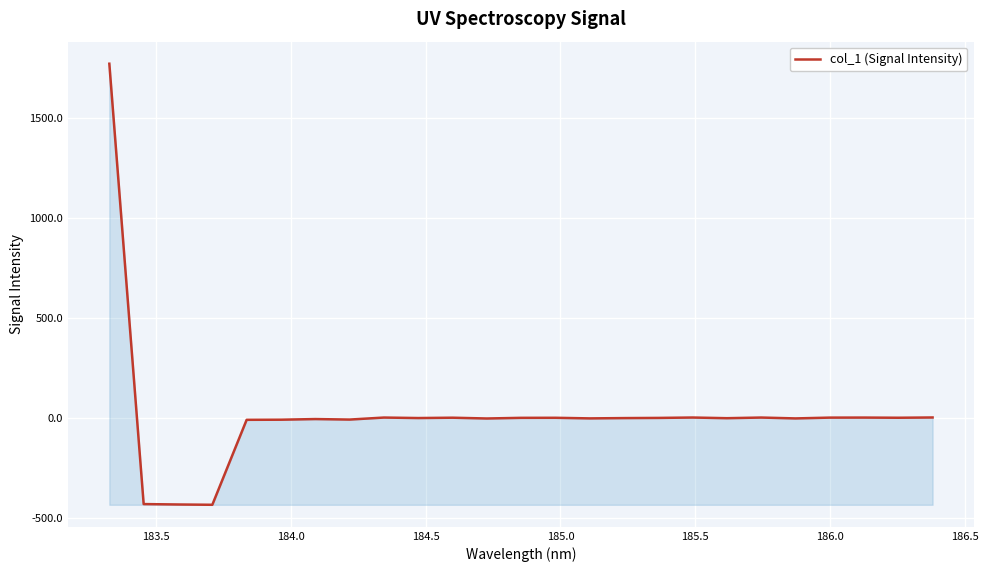

How many lines are shown in the chart?

1